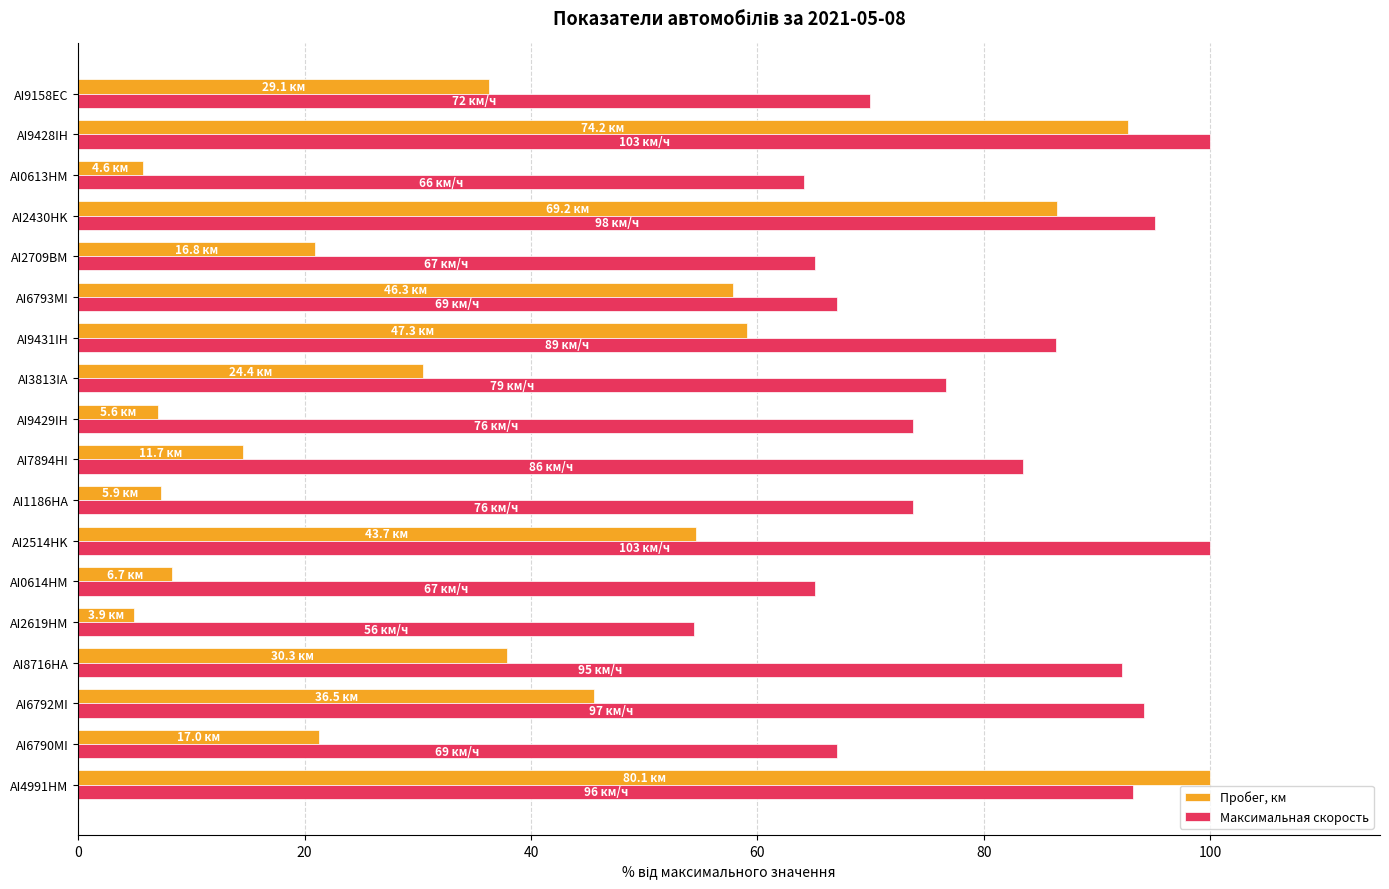

What is the average value of the Пробег, км series?

38.4